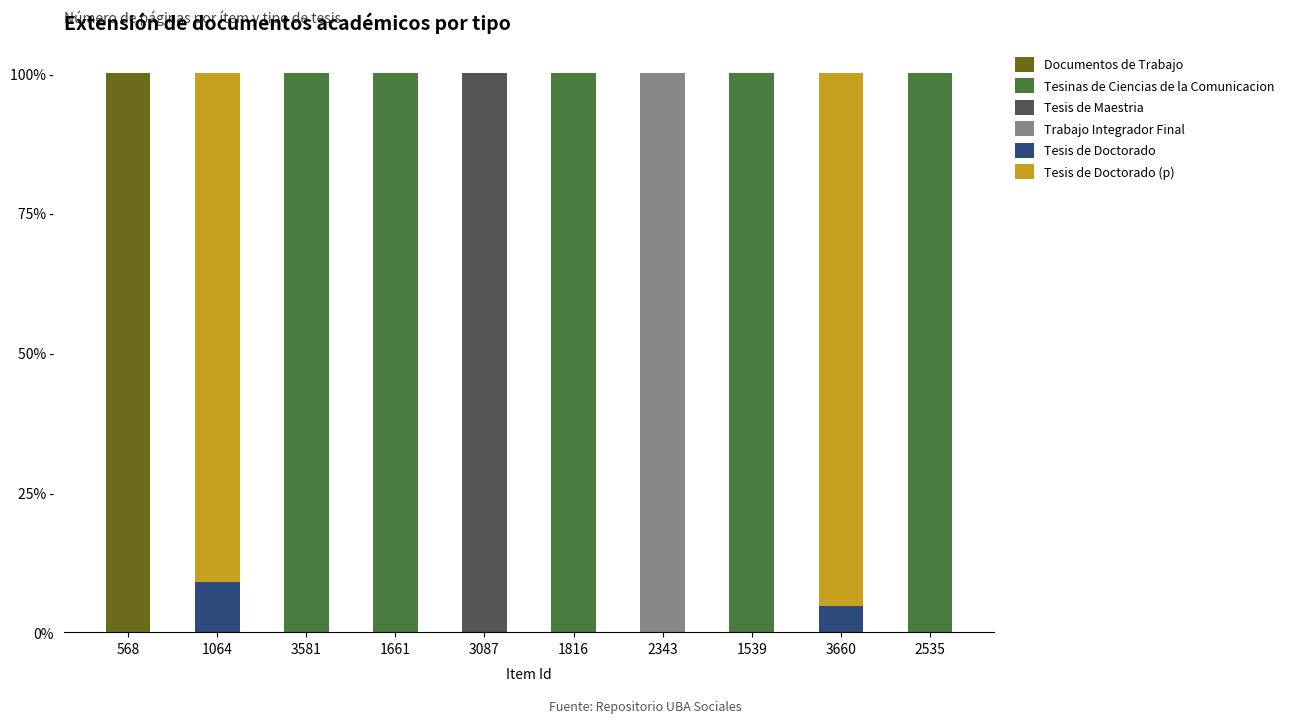

The Documentos de Trabajo series shows 0.0 at 1064. True or false?

True